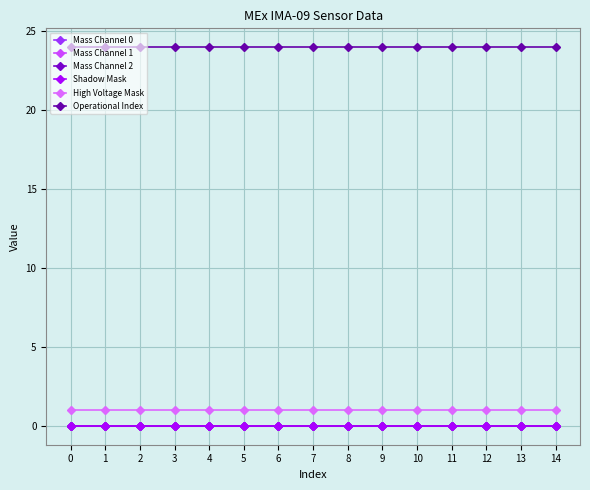

Does the chart have visible grid lines?

Yes